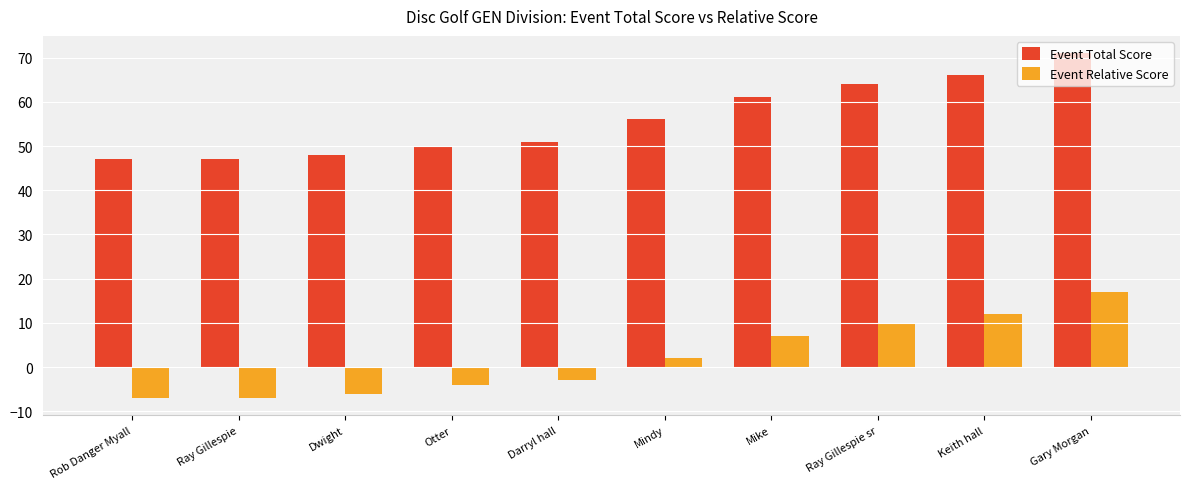

What is the maximum value for Event Total Score?

71